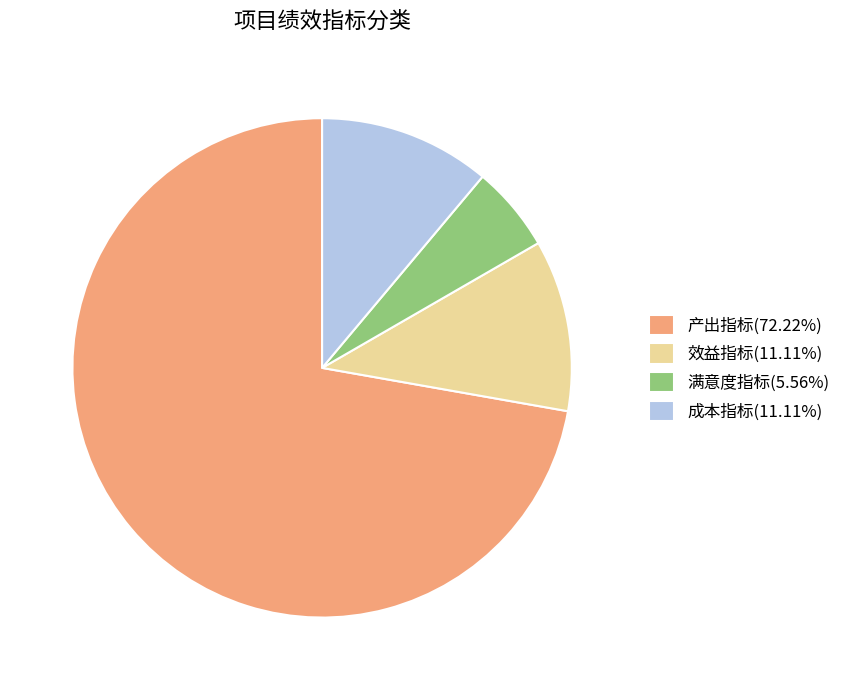

Does any single category account for the majority?

Yes